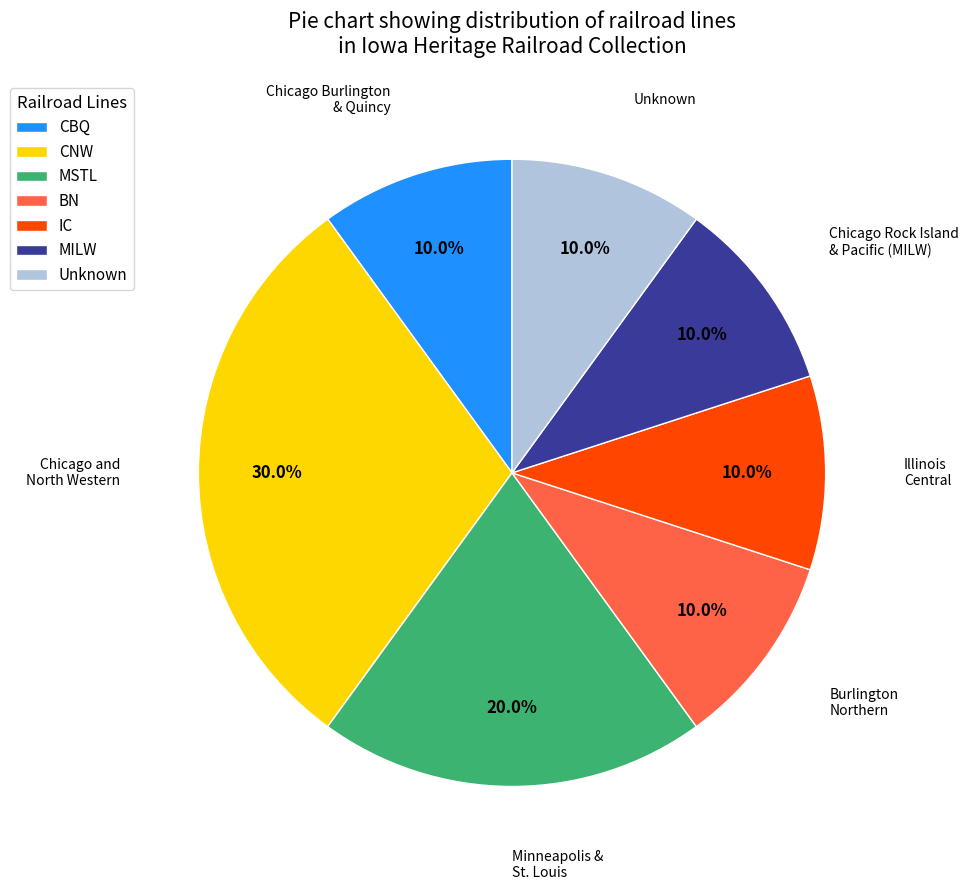

What portion of the pie excludes CNW?

70.0%